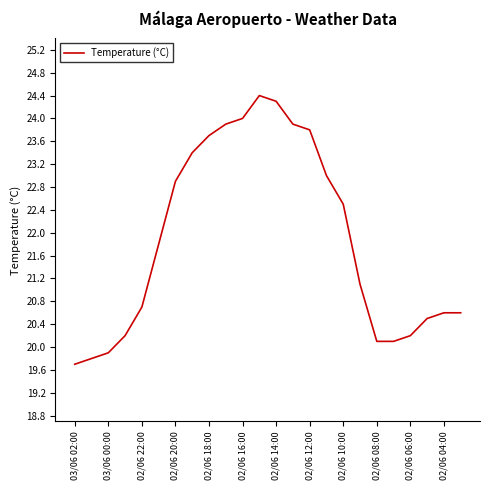

What is the smallest value displayed?

19.7